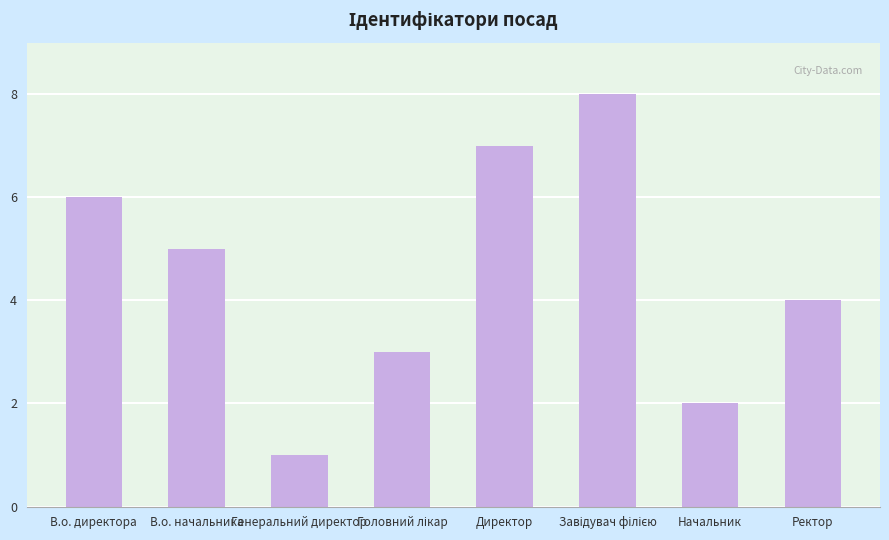

What is the sum of all values?

36